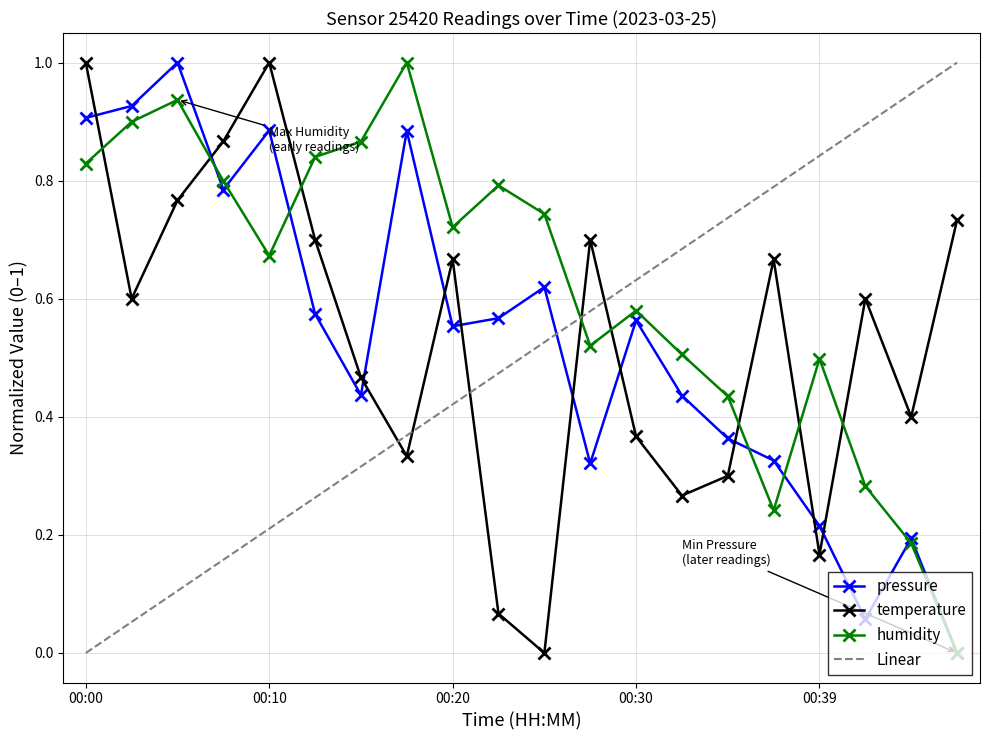

True or false: pressure_norm and humidity cross at least once.

True